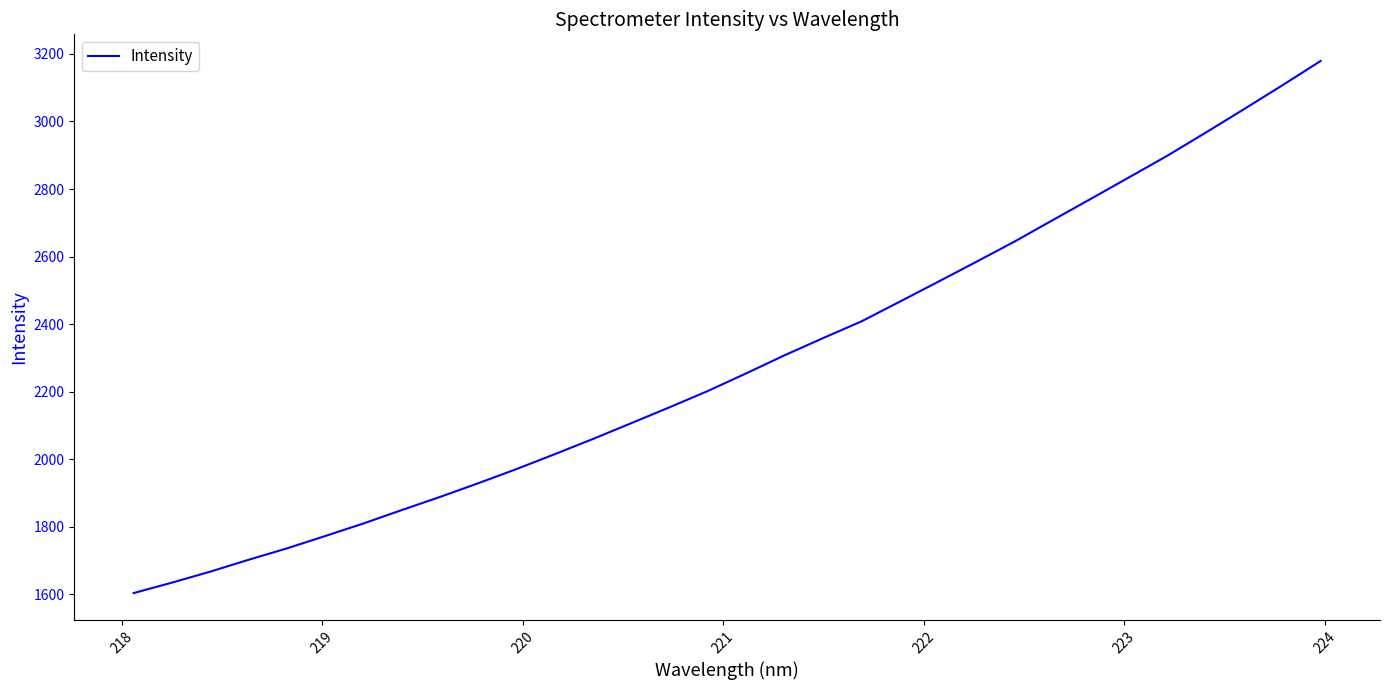

What is the greatest value displayed?

3179.4